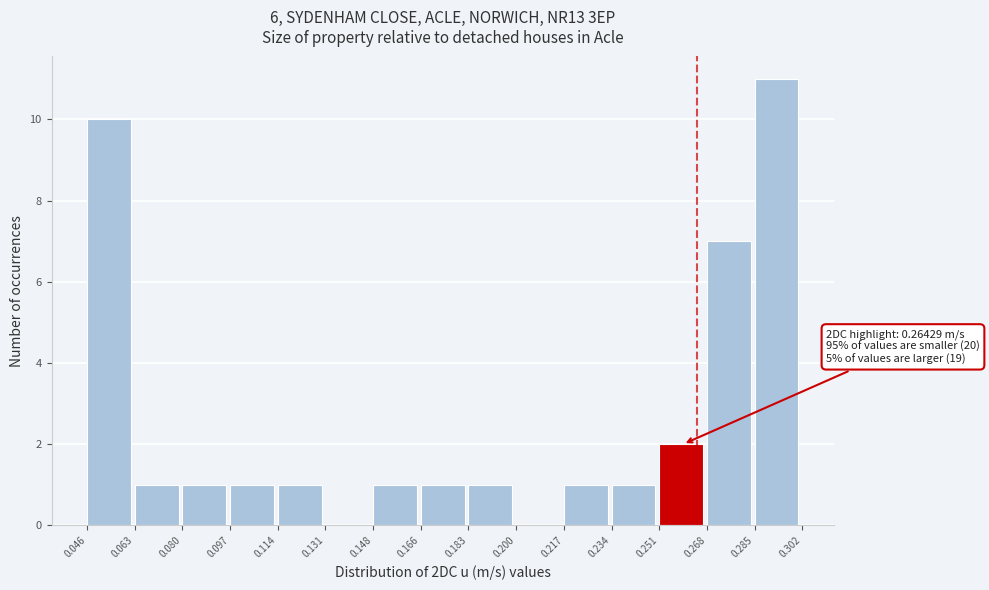

Over which range of the x-axis is the bar tallest?

0.285 to 0.302